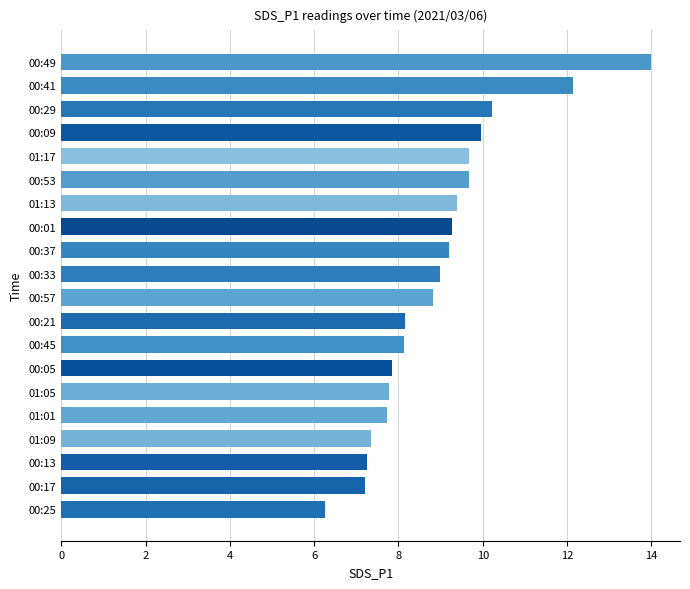

Where is the data nearest to the value 10?

00:09